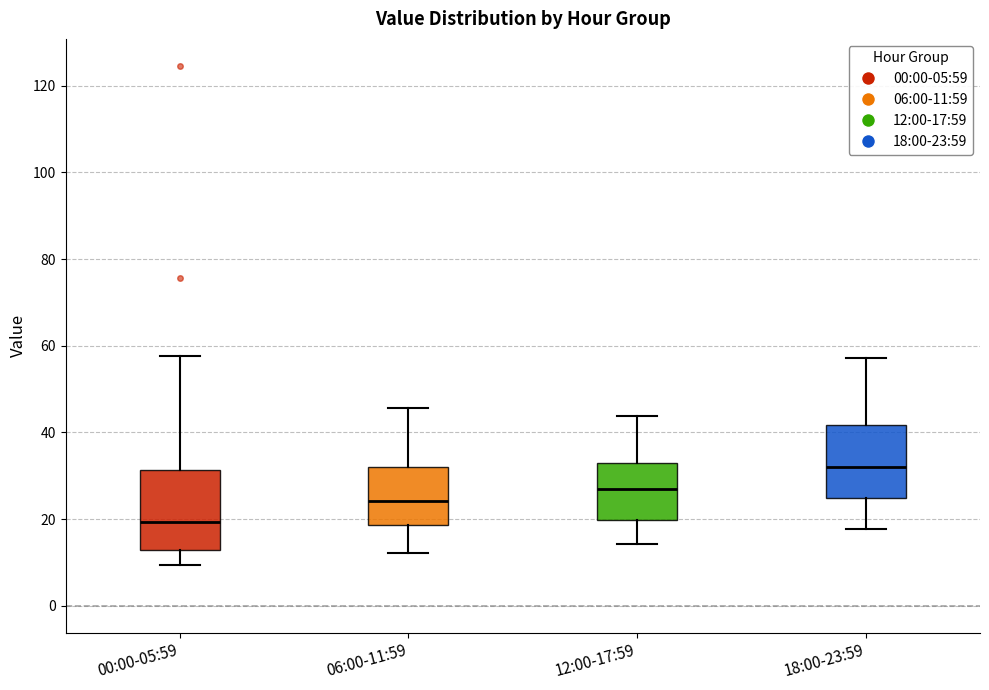

Reading left to right, read every box against the y-axis: the position of its median line, the range the box covers, and the ends of its whiskers. The values are not printed on the chart, so give them approximately, as read against the axis.

00:00-05:59: median 20, box 12 to 32, whiskers 10 to 58
06:00-11:59: median 24, box 18 to 32, whiskers 12 to 46
12:00-17:59: median 26, box 20 to 32, whiskers 14 to 44
18:00-23:59: median 32, box 24 to 42, whiskers 18 to 58